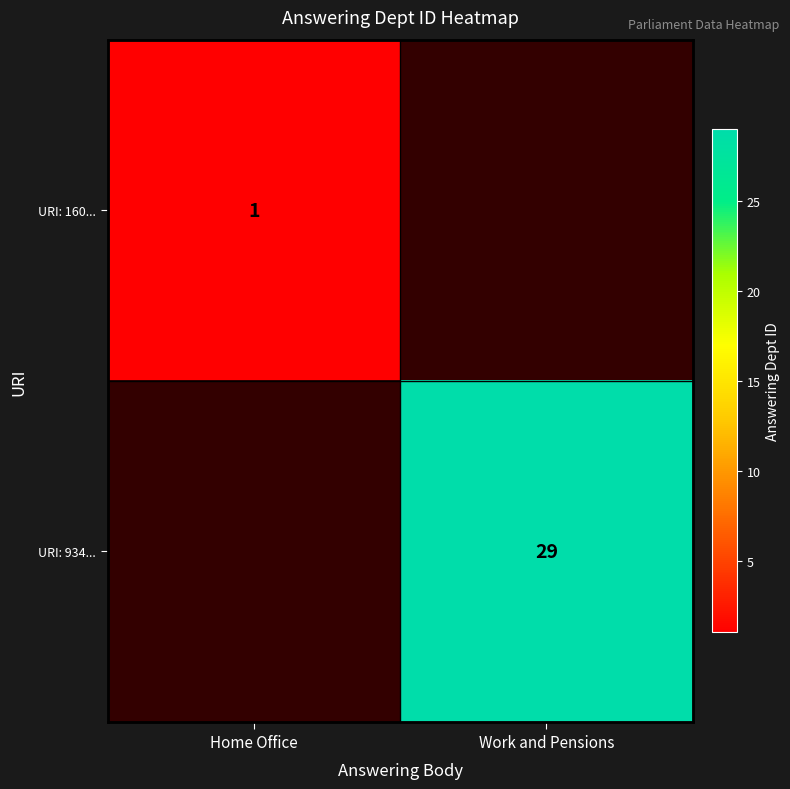

The value of URI: 934... at Work and Pensions is 12. True or false?

False